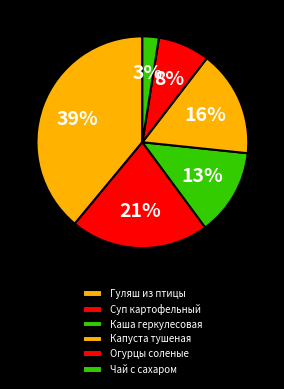

Is it true that Чай с сахаром is 1% of the pie?

False